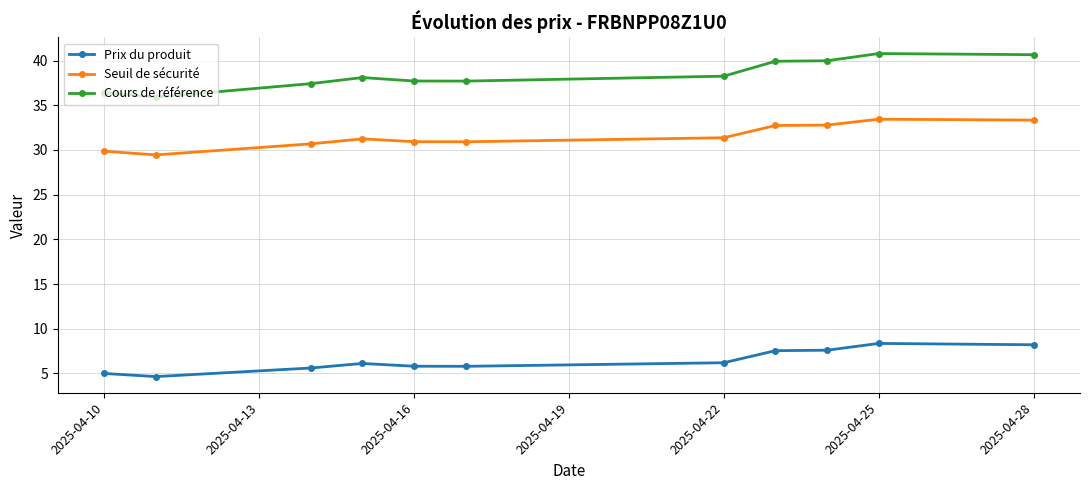

Which series has the largest total across all categories?

Cours de référence